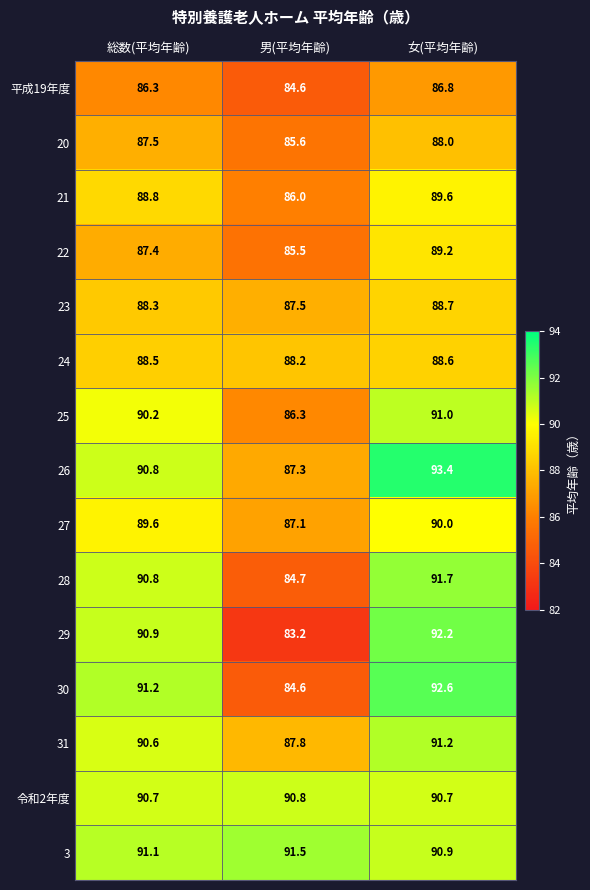

What is the sum of all 3 values?

273.5